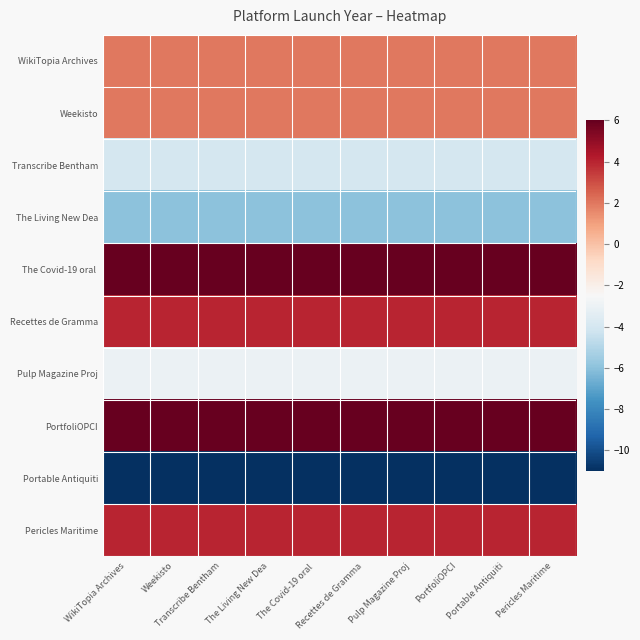

List the series in order of their peak value, lowest first.

Portable Antiquiti, The Living New Dea, Transcribe Bentham, Pulp Magazine Proj, WikiTopia Archives, Weekisto, Recettes de Gramma, Pericles Maritime, The Covid-19 oral, PortfoliOPCI